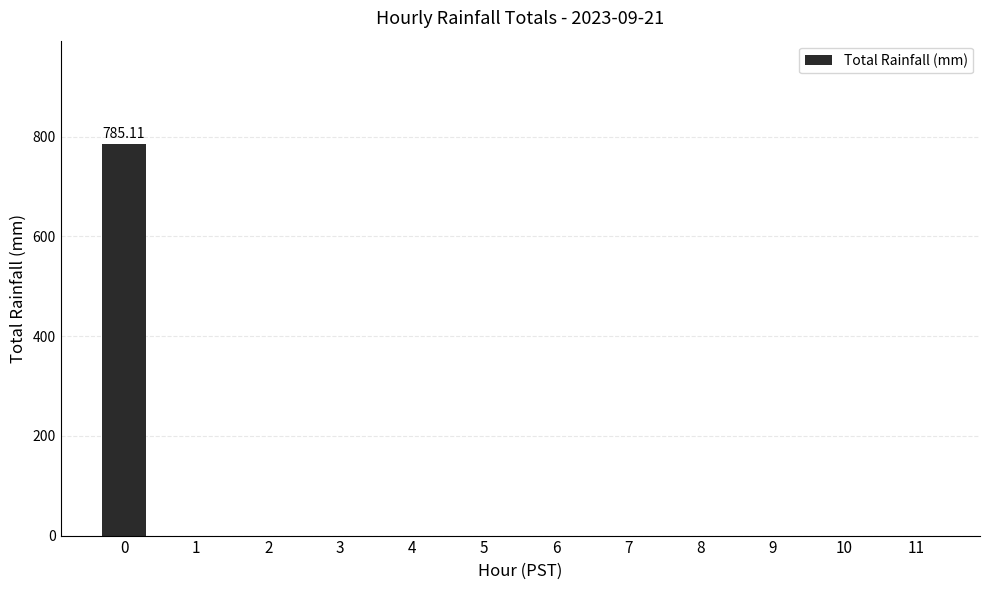

What is the sum of all values?

785.1